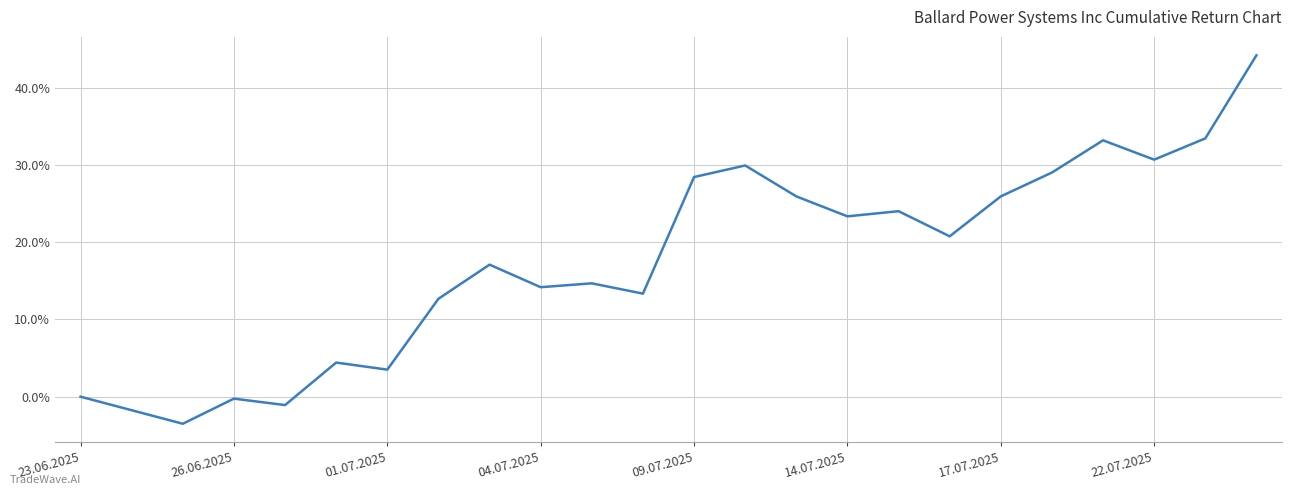

Does the chart have visible grid lines?

Yes